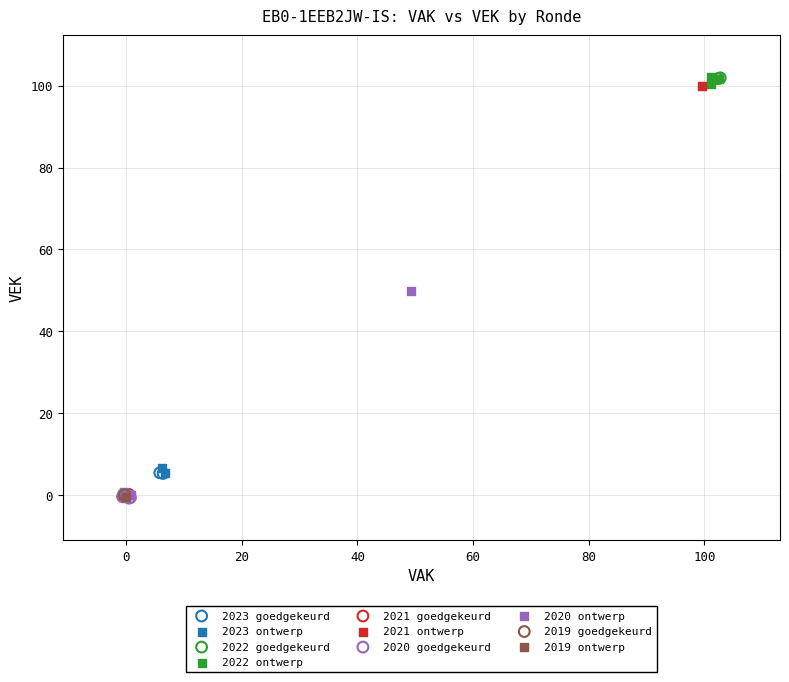

What are all the series names shown in the legend?

2023 goedgekeurd, 2023 ontwerp, 2022 goedgekeurd, 2022 ontwerp, 2021 goedgekeurd, 2021 ontwerp, 2020 goedgekeurd, 2020 ontwerp, 2019 goedgekeurd, 2019 ontwerp